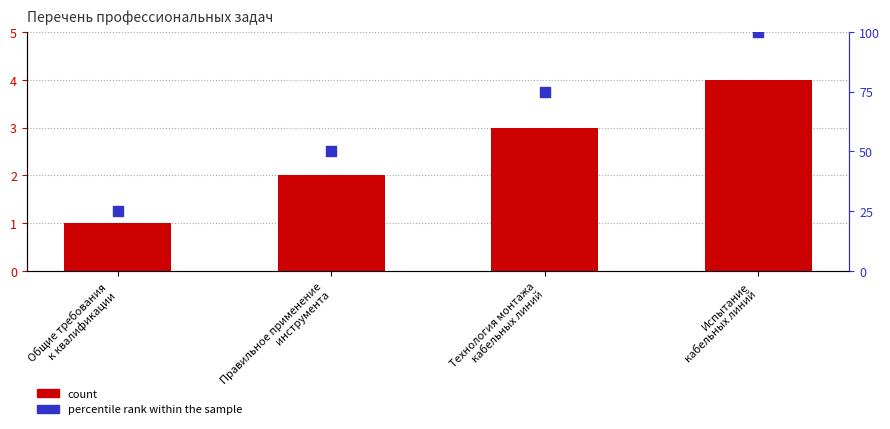

Is the value of percentile rank within the sample at Общие требования
к квалификации greater than the value of count at Технология монтажа
кабельных линий?

Yes